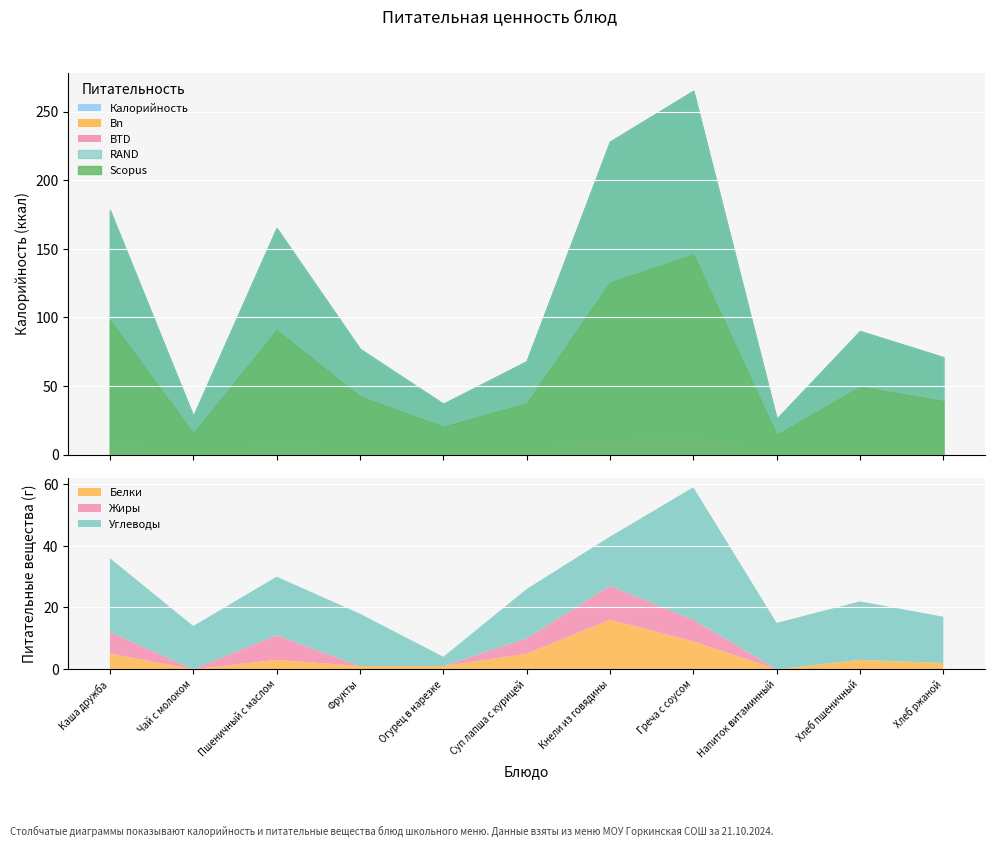

What is the value of the Углеводы point at the 8th from the left?

43